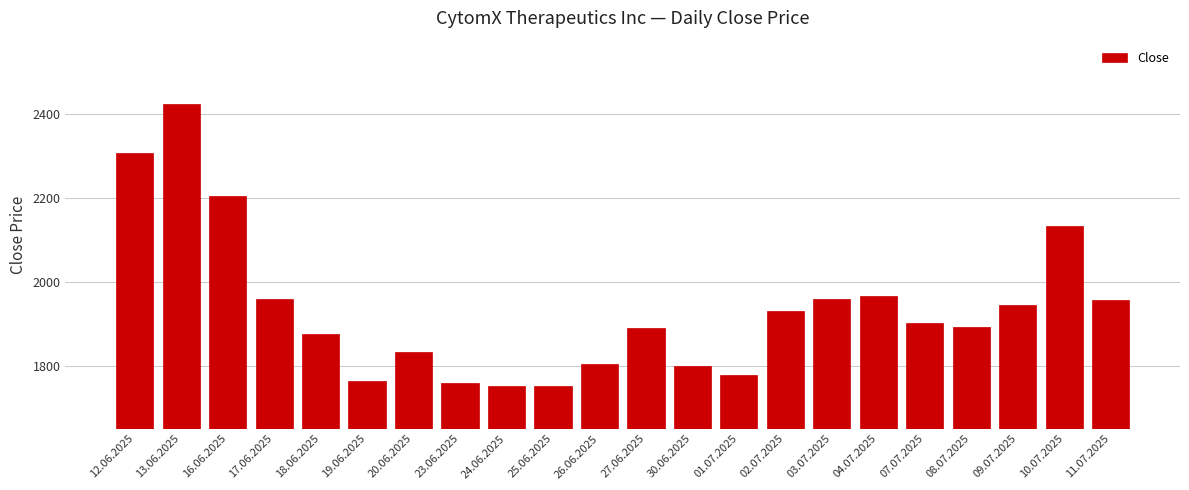

What is the difference between the maximum and minimum values?

671